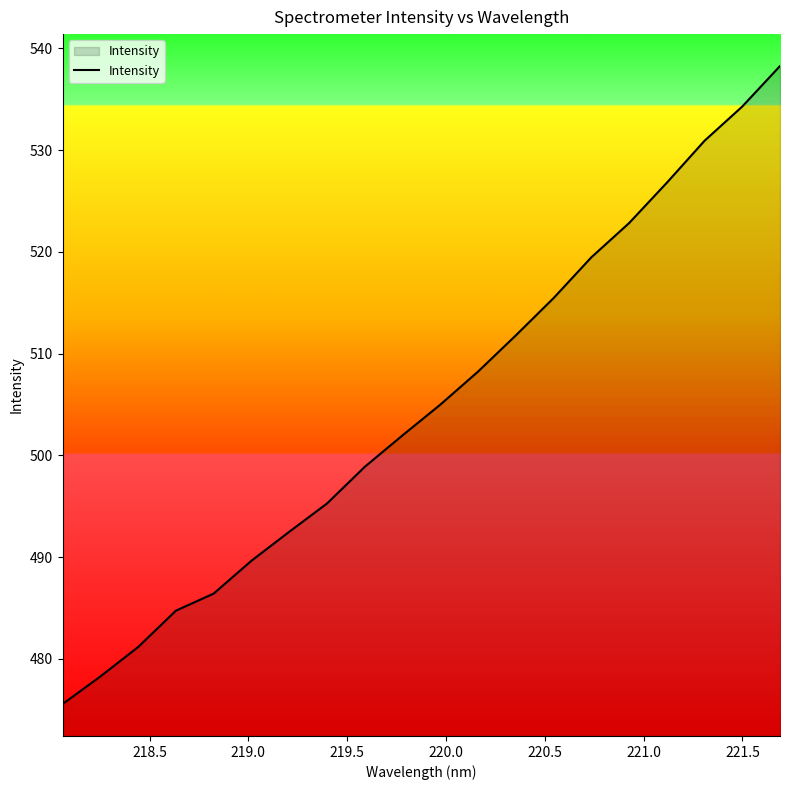

What is the maximum value shown in the chart?

538.3